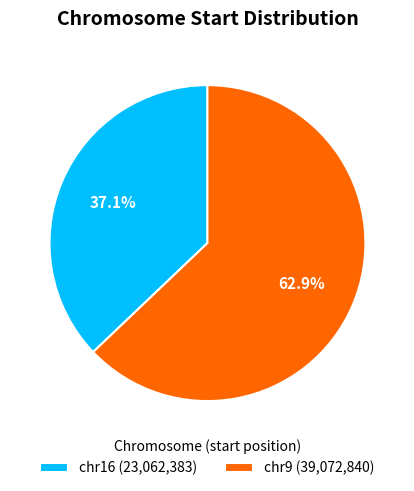

Rank the categories by value from highest to lowest.

chr9, chr16